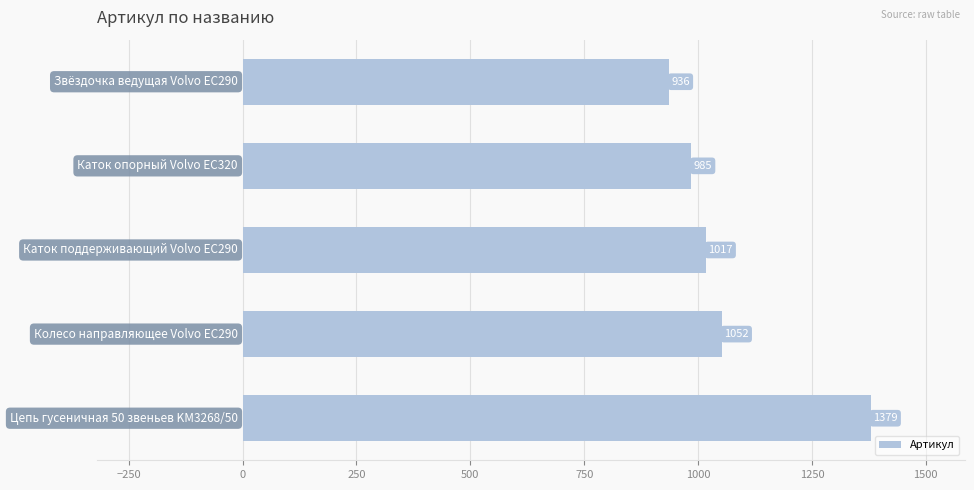

What is the minimum value shown in the chart?

936